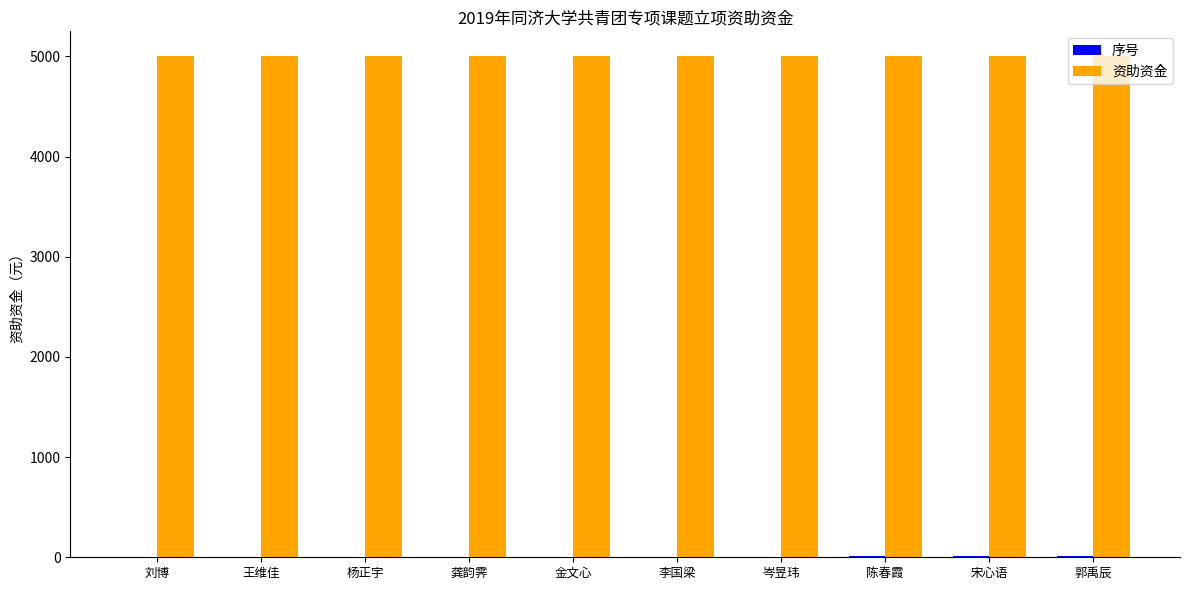

The 资助资金 series shows 5000 at 岑昱玮. True or false?

True